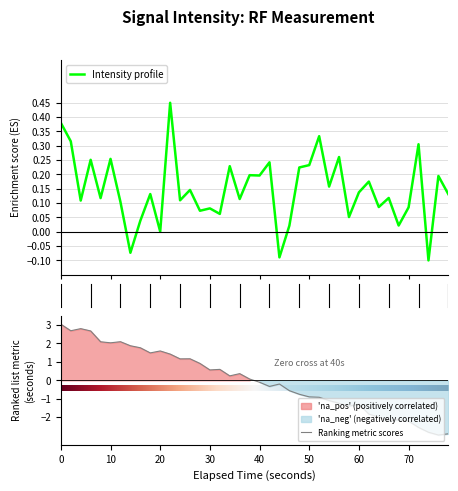

What is the minimum value for Ranking metric scores?

-3.0